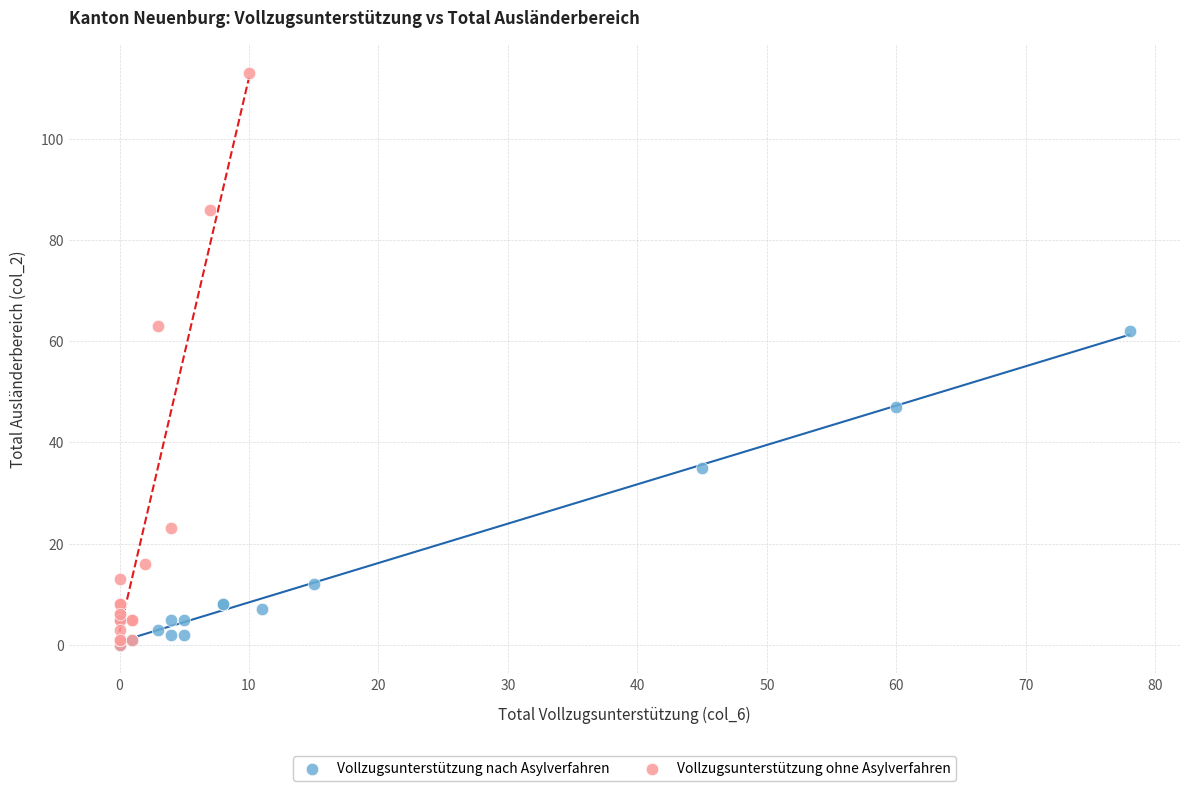

Which series has the largest Y range (max minus min)?

Vollzugsunterstützung ohne Asylverfahren